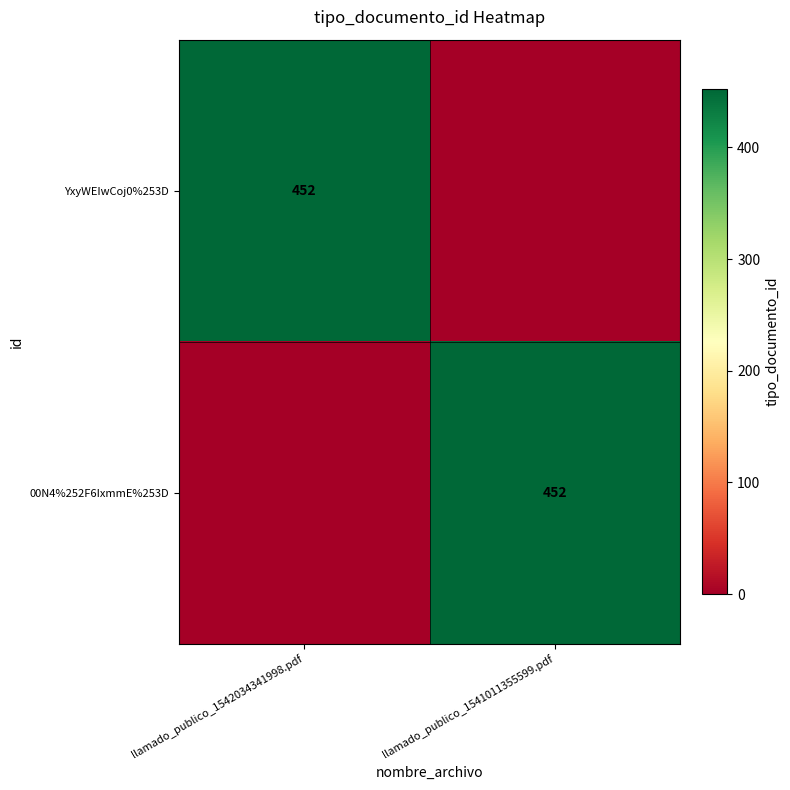

The value of 00N4%252F6IxmmE%253D at llamado_publico_1541011355599.pdf is 102. True or false?

False